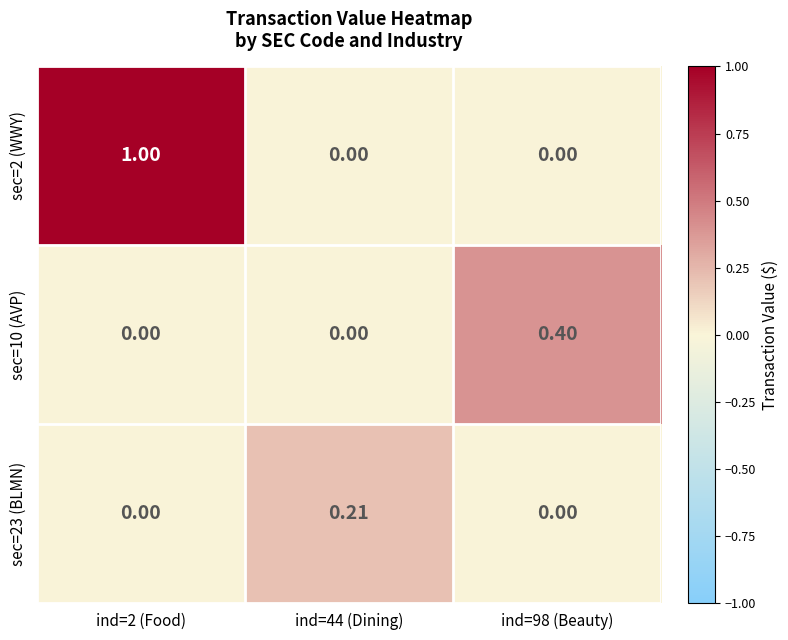

What is the greatest value displayed?

1.0